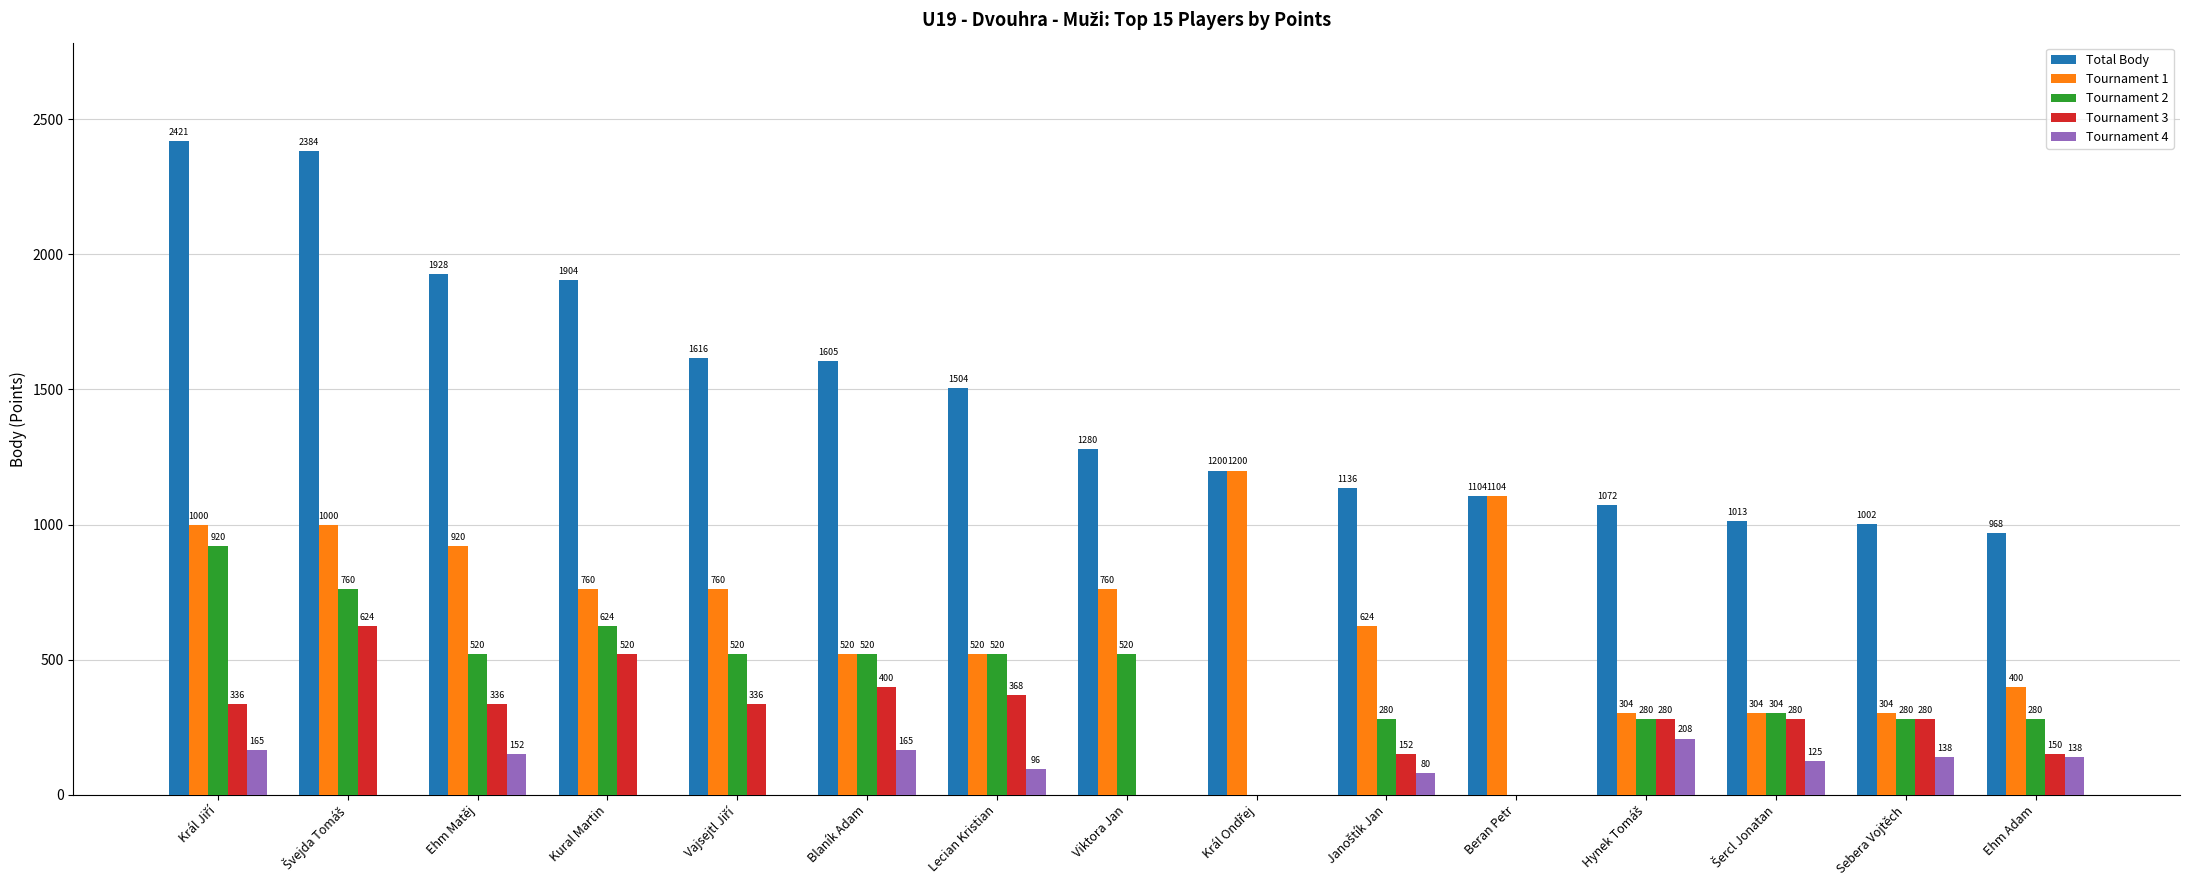

What is the maximum value shown in the chart?

2421